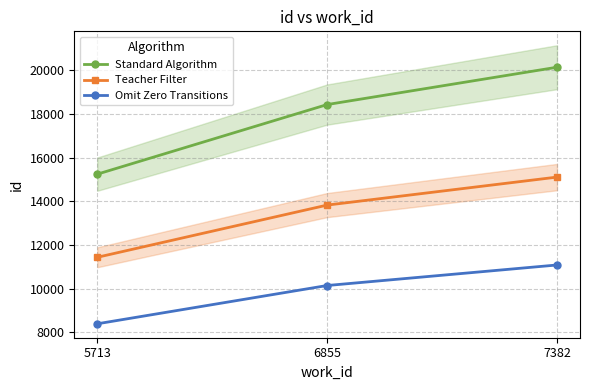

Is the value of Teacher Filter at 5713 greater than the value of Omit Zero Transitions at 6855?

Yes